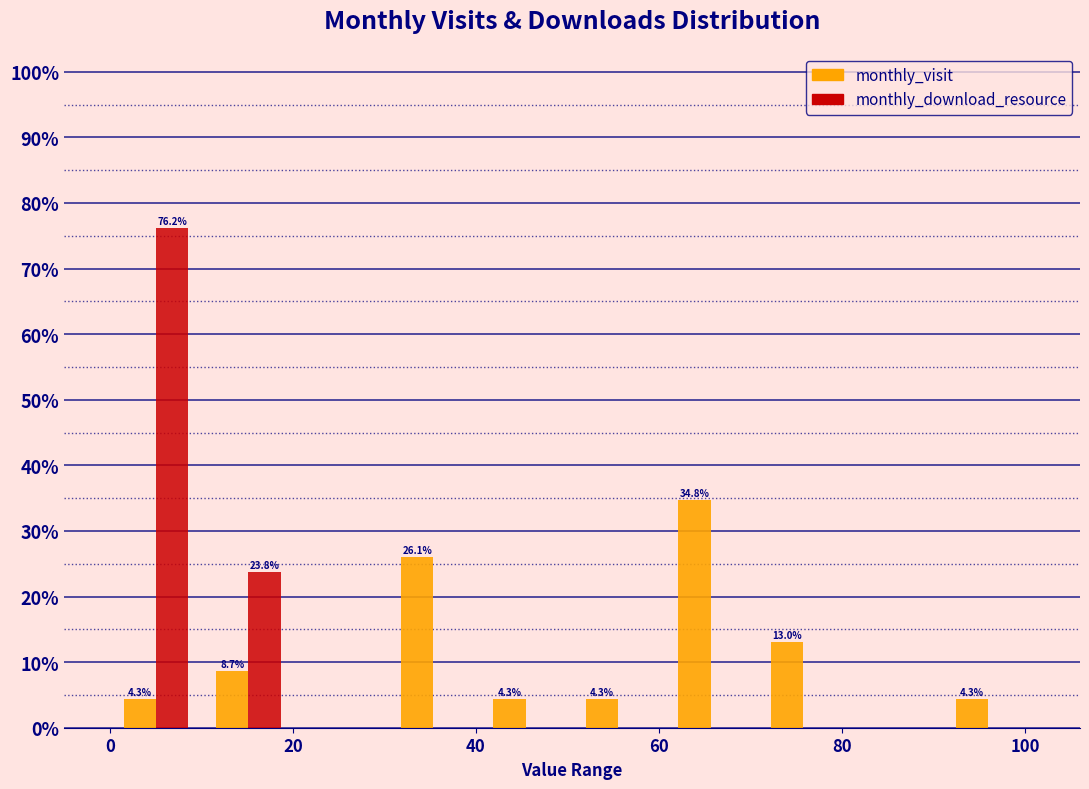

In the monthly_visit series, which range on the x-axis has the tallest bar?

60 to 70